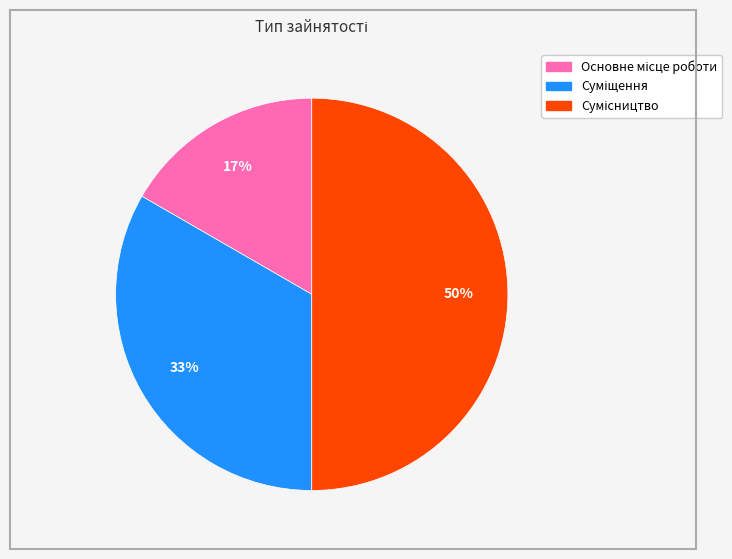

To the nearest percent, what is the difference between the largest and smallest slice percentages?

33%